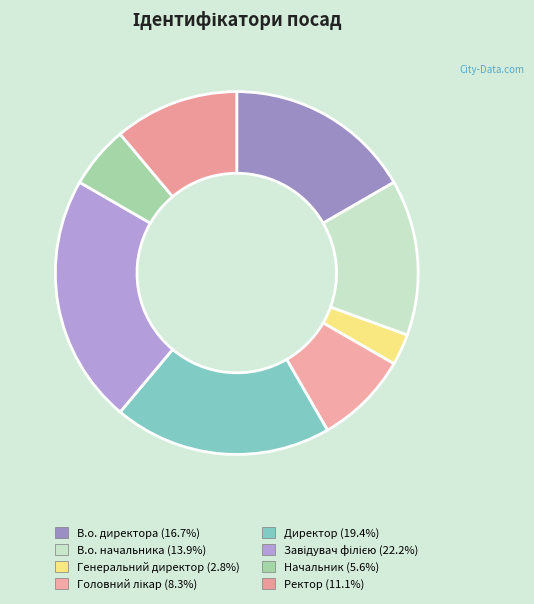

To the nearest percent, what is the average slice percentage?

12%